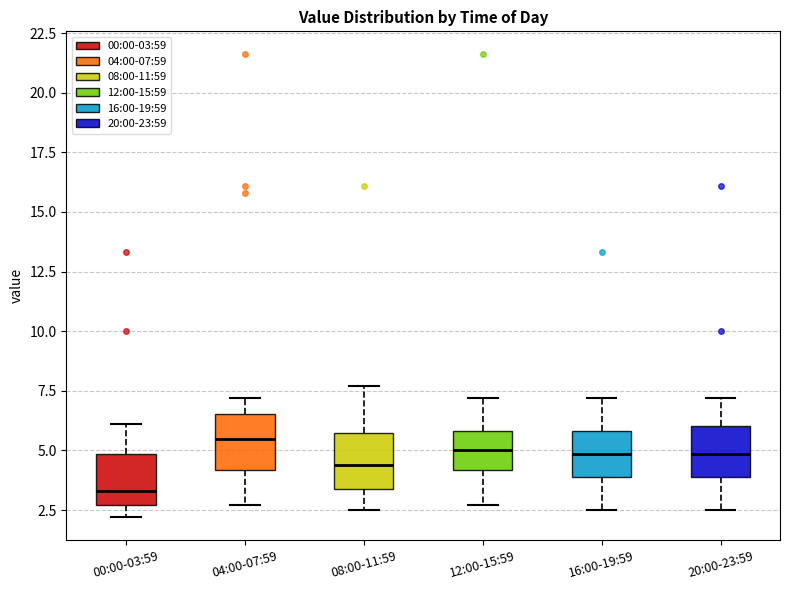

Reading left to right, read every box against the y-axis: the position of its median line, the range the box covers, and the ends of its whiskers. The values are not printed on the chart, so give them approximately, as read against the axis.

00:00-03:59: median 3.5, box 2.5 to 5.0, whiskers 2.0 to 6.0
04:00-07:59: median 5.5, box 4.0 to 6.5, whiskers 2.5 to 7.0
08:00-11:59: median 4.5, box 3.5 to 5.5, whiskers 2.5 to 7.5
12:00-15:59: median 5.0, box 4.0 to 6.0, whiskers 2.5 to 7.0
16:00-19:59: median 5.0, box 4.0 to 6.0, whiskers 2.5 to 7.0
20:00-23:59: median 5.0, box 4.0 to 6.0, whiskers 2.5 to 7.0